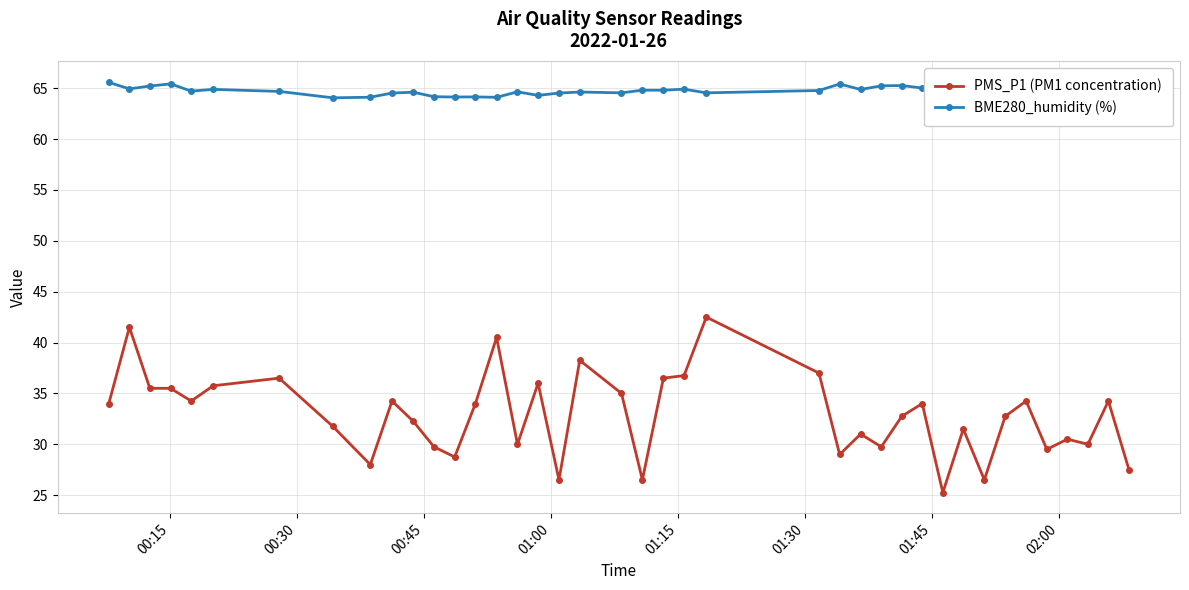

What is the value of the PMS_P1 (PM1 concentration) point at the 35th from the left?

34.2